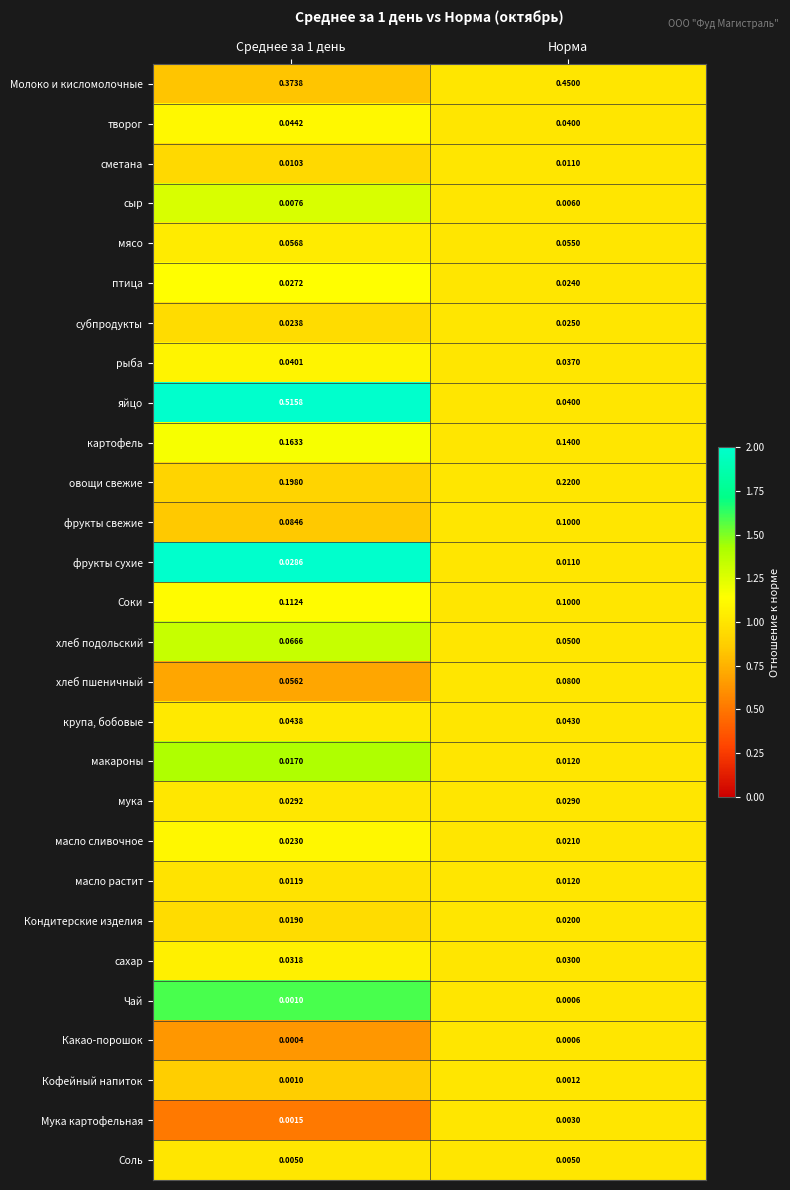

Which series changed the most between Среднее за 1 день and Норма?

яйцо